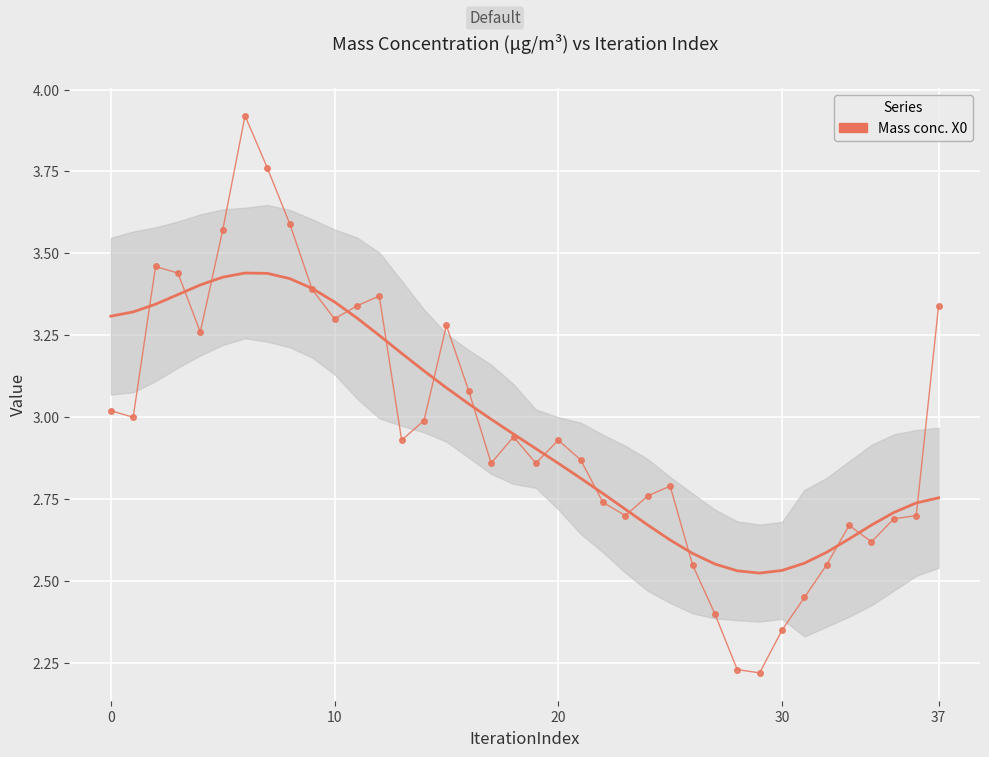

Which category has the highest value across all series?

6